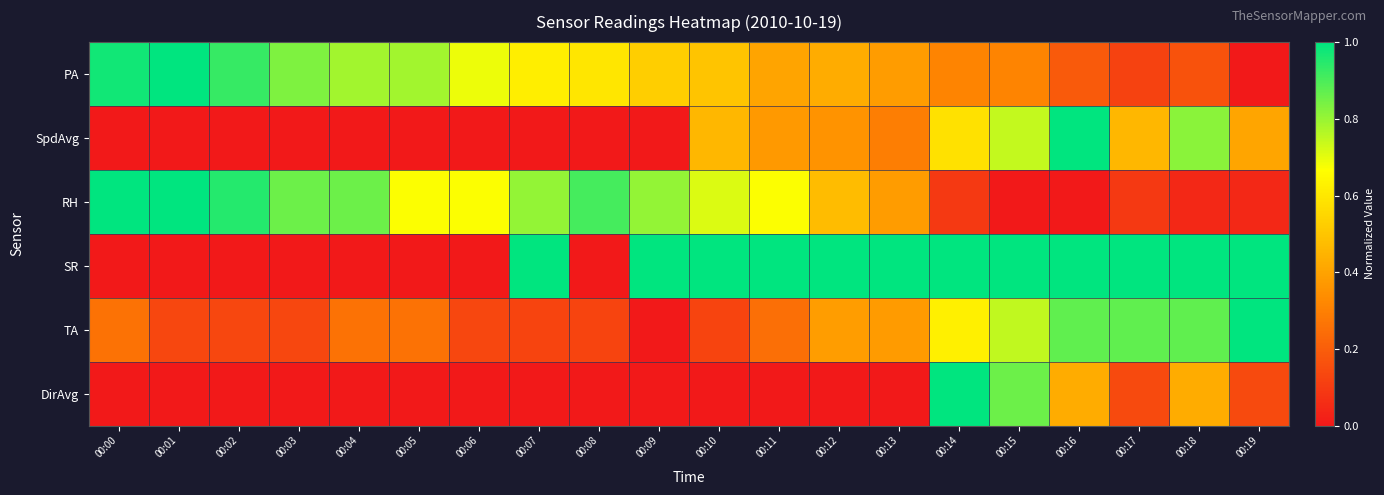

Rank the series by their maximum value, from highest to lowest.

PA, SpdAvg, RH, SR, TA, DirAvg